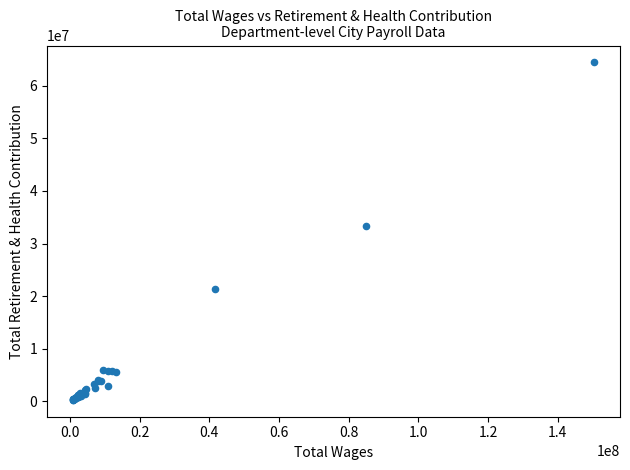

What Y value in the scatter plot is closest to 32363664?

33398186